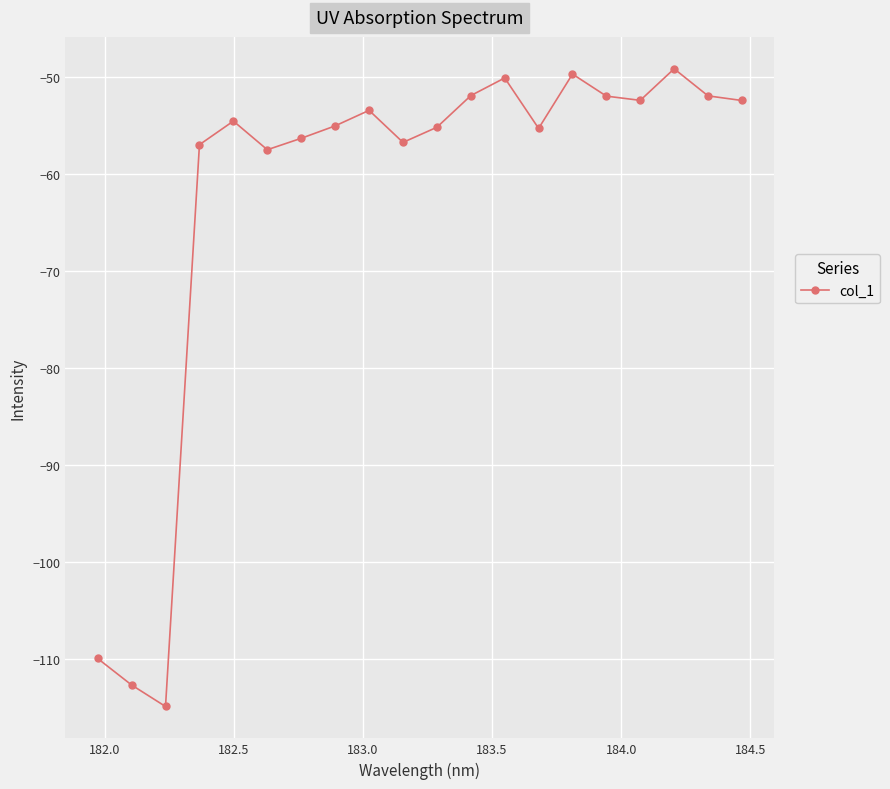

What is the minimum value shown in the chart?

-114.9